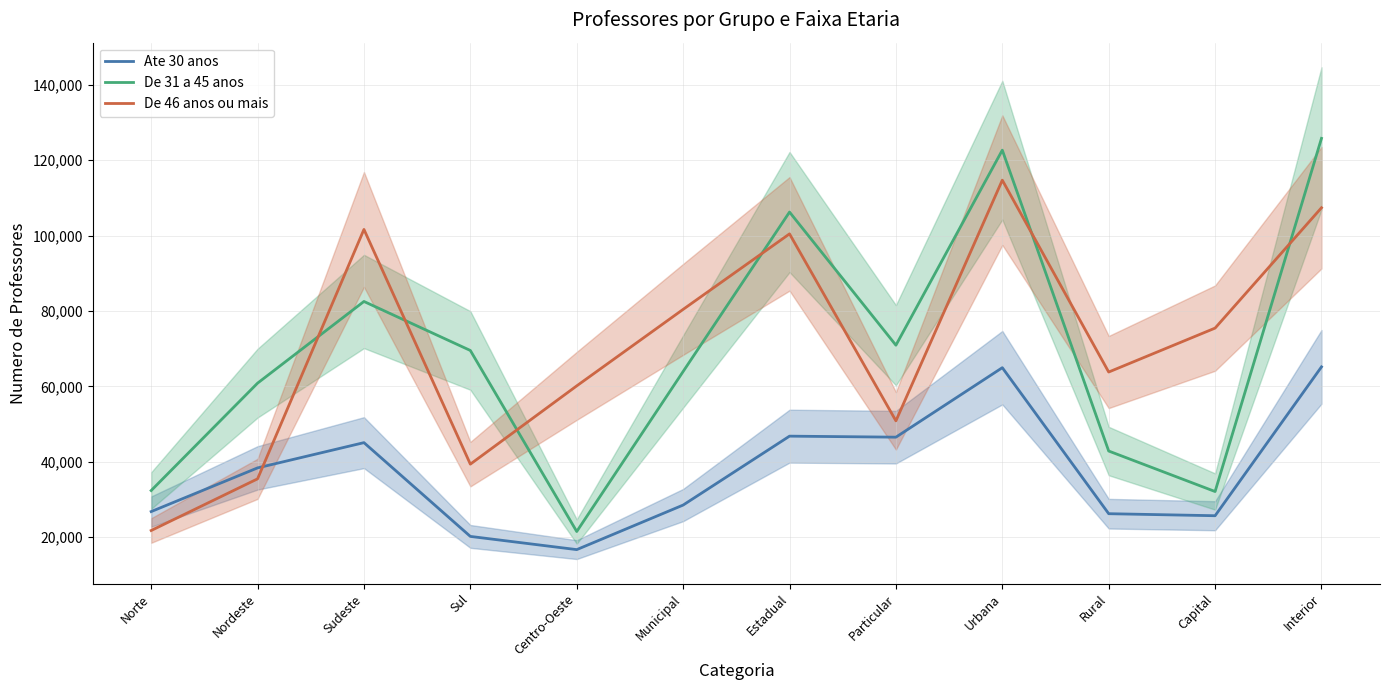

What is the difference between the second highest and second lowest values in the Ate 30 anos series?

44762